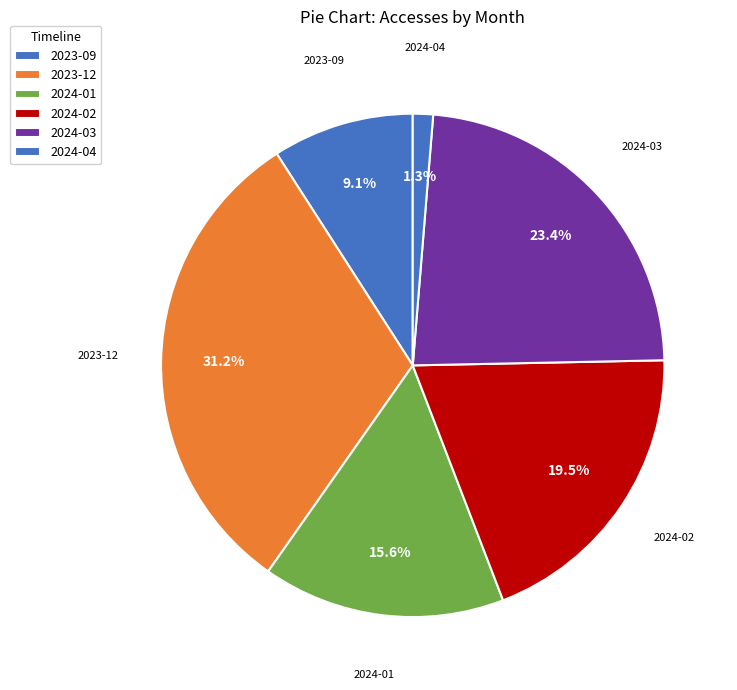

Does 2023-12 represent more than half of the total?

No